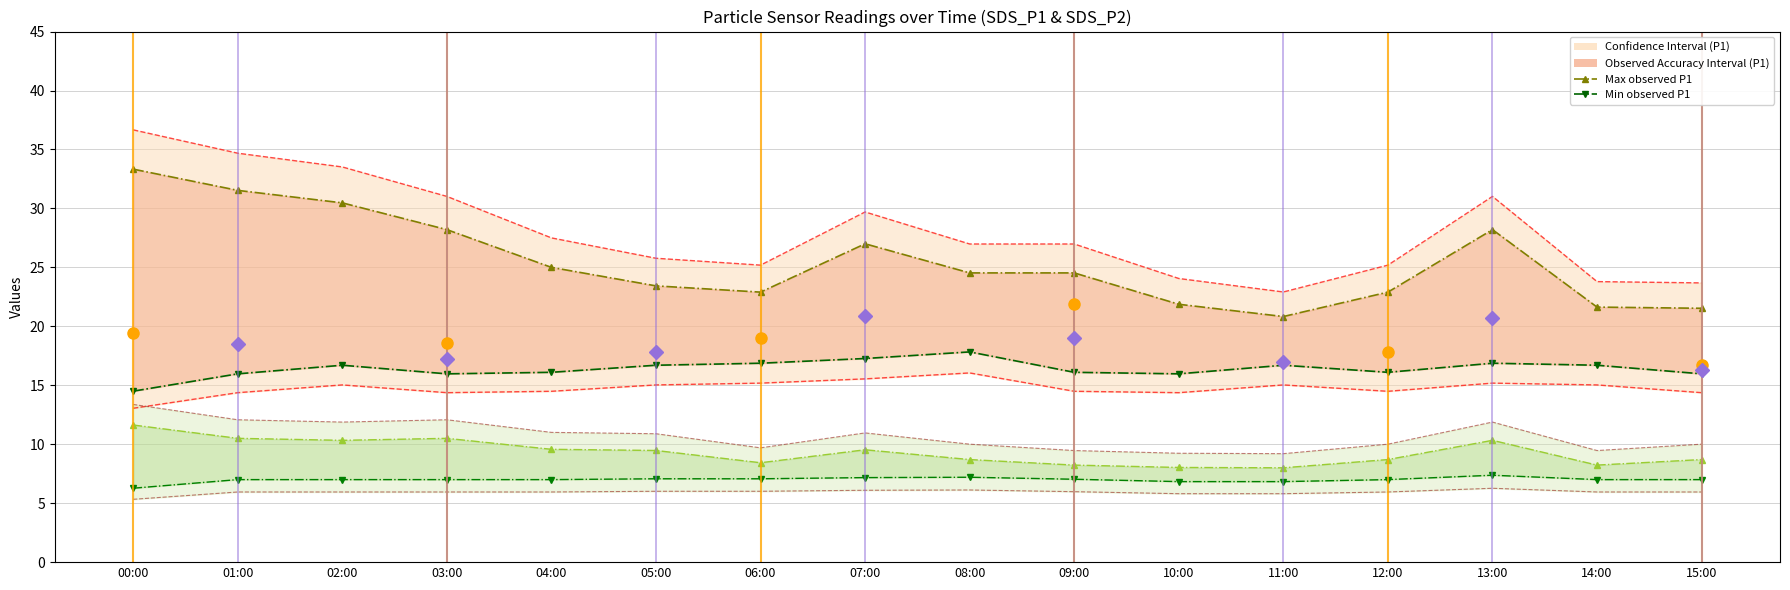

Reading left to right, transcribe all the data shown in this chart.

Max observed P1: 00:00=33.3	01:00=31.5	02:00=30.5	03:00=28.2	04:00=25.0	05:00=23.4	06:00=22.9	07:00=27.0	08:00=24.5	09:00=24.5	10:00=21.9	11:00=20.8	12:00=22.9	13:00=28.2	14:00=21.6	15:00=21.5
Min observed P1: 00:00=14.5	01:00=16.0	02:00=16.7	03:00=16.0	04:00=16.1	05:00=16.7	06:00=16.9	07:00=17.3	08:00=17.8	09:00=16.1	10:00=16.0	11:00=16.7	12:00=16.1	13:00=16.9	14:00=16.7	15:00=16.0
Max observed P2: 00:00=11.6	01:00=10.5	02:00=10.3	03:00=10.5	04:00=9.6	05:00=9.5	06:00=8.4	07:00=9.5	08:00=8.7	09:00=8.2	10:00=8.0	11:00=8.0	12:00=8.7	13:00=10.3	14:00=8.2	15:00=8.7
Min observed P2: 00:00=6.3	01:00=7.0	02:00=7.0	03:00=7.0	04:00=7.0	05:00=7.1	06:00=7.1	07:00=7.2	08:00=7.2	09:00=7.0	10:00=6.8	11:00=6.8	12:00=7.0	13:00=7.4	14:00=7.0	15:00=7.0